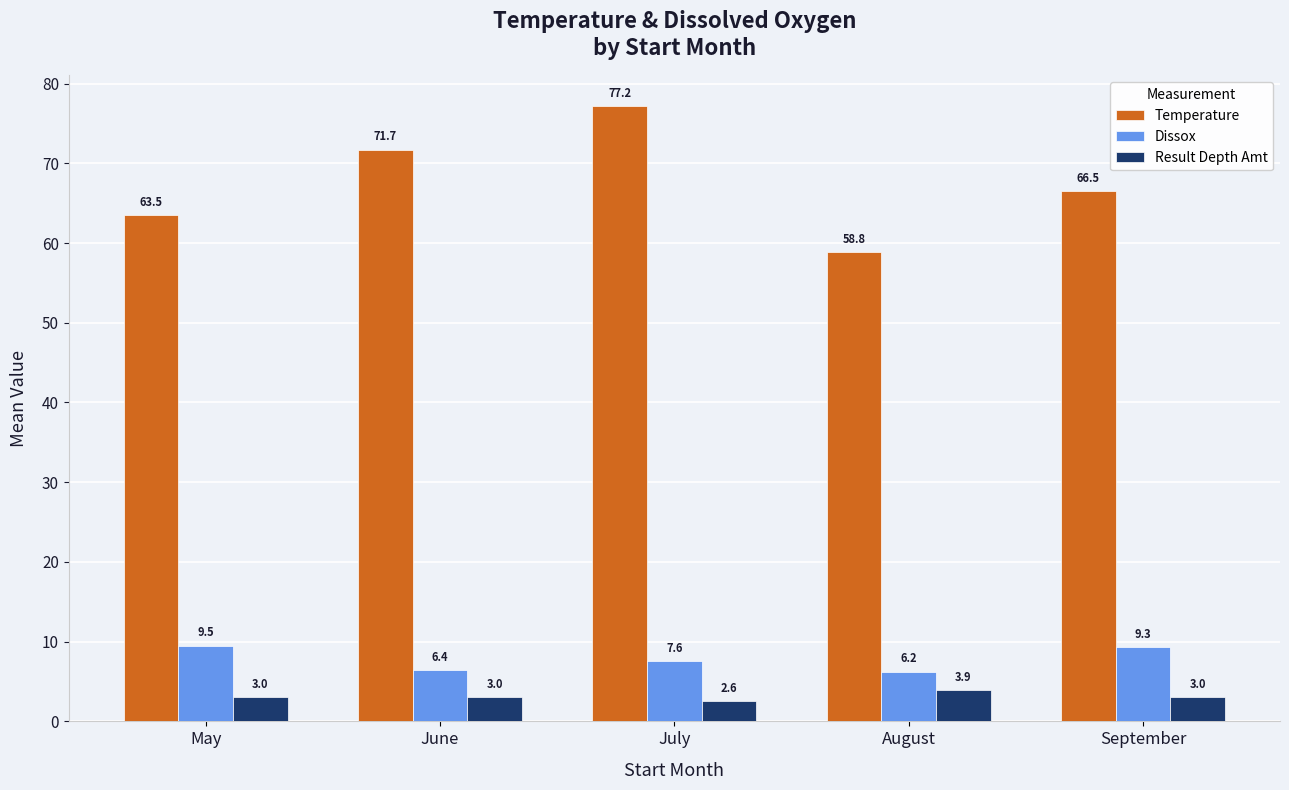

Where does the Temperature series first go above 66?

June